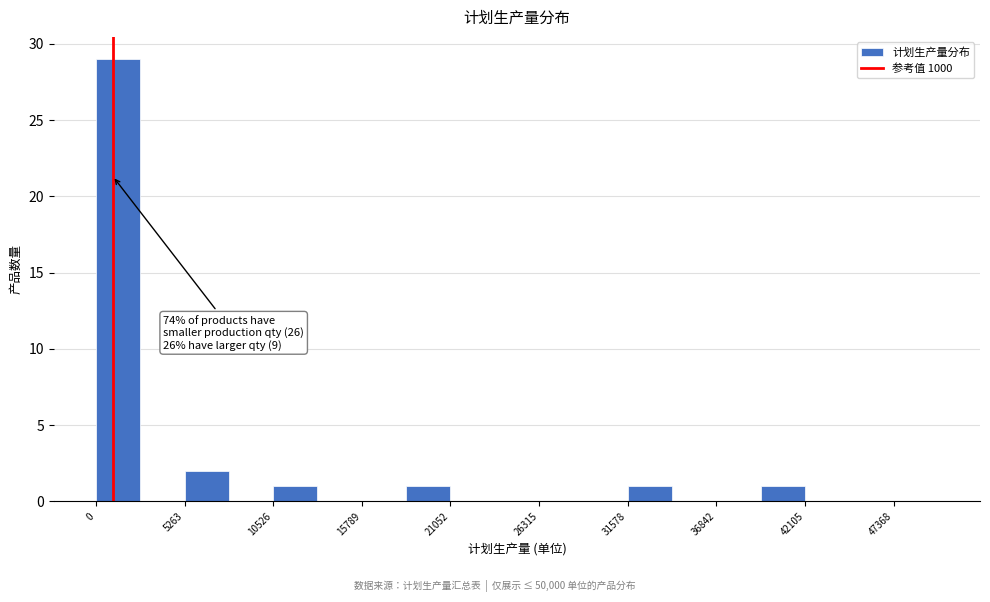

Read against the x-axis, roughly where is the centre of the tallest bar?

1000